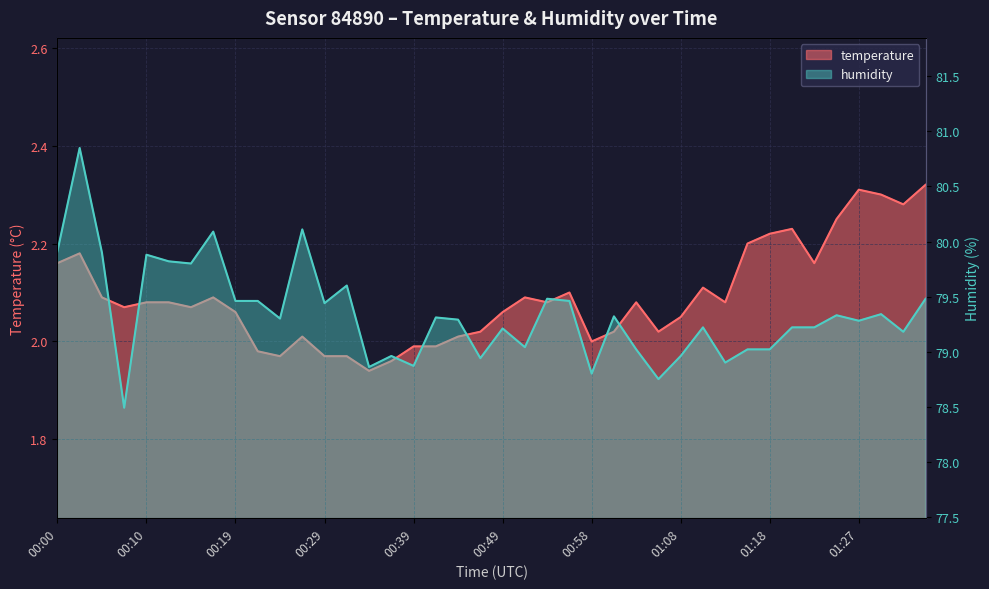

Which category has the highest value across all series?

00:02